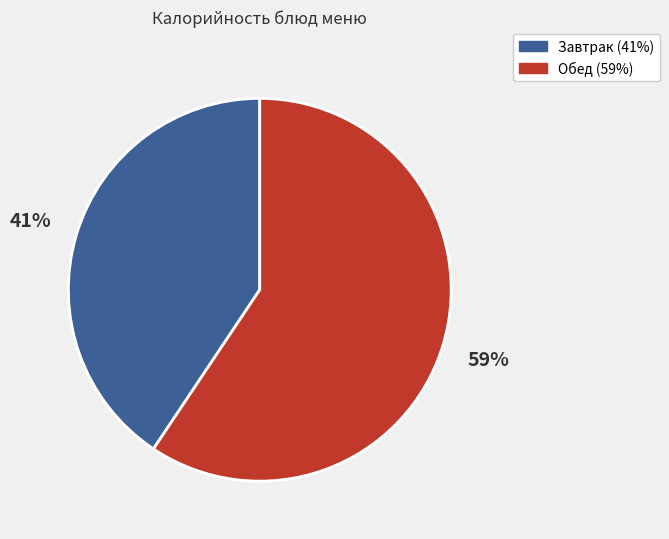

Is there a majority slice in this chart?

Yes